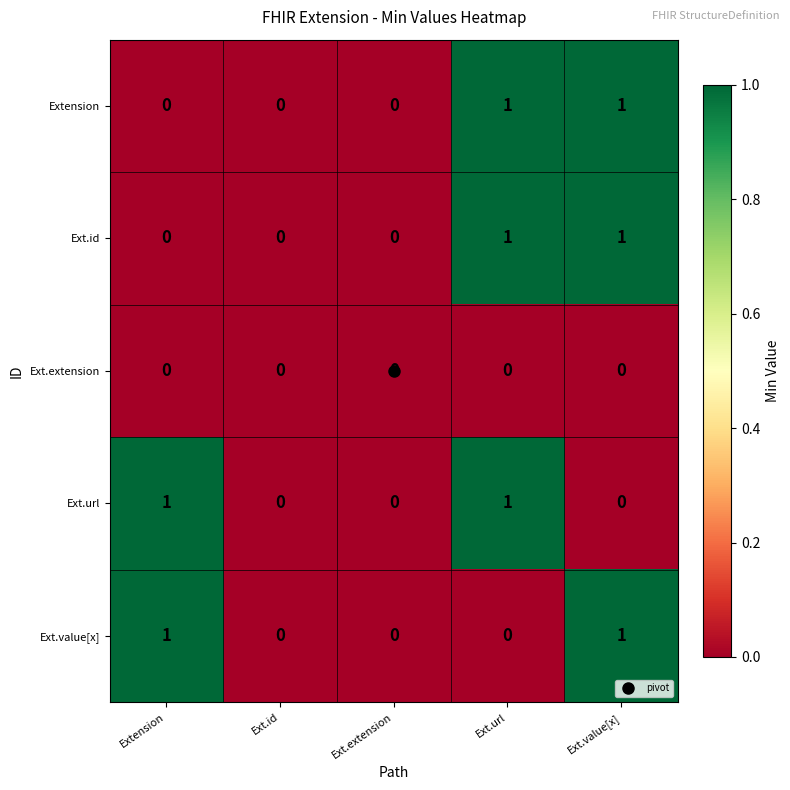

How many Extension values are between 0 and 1?

5